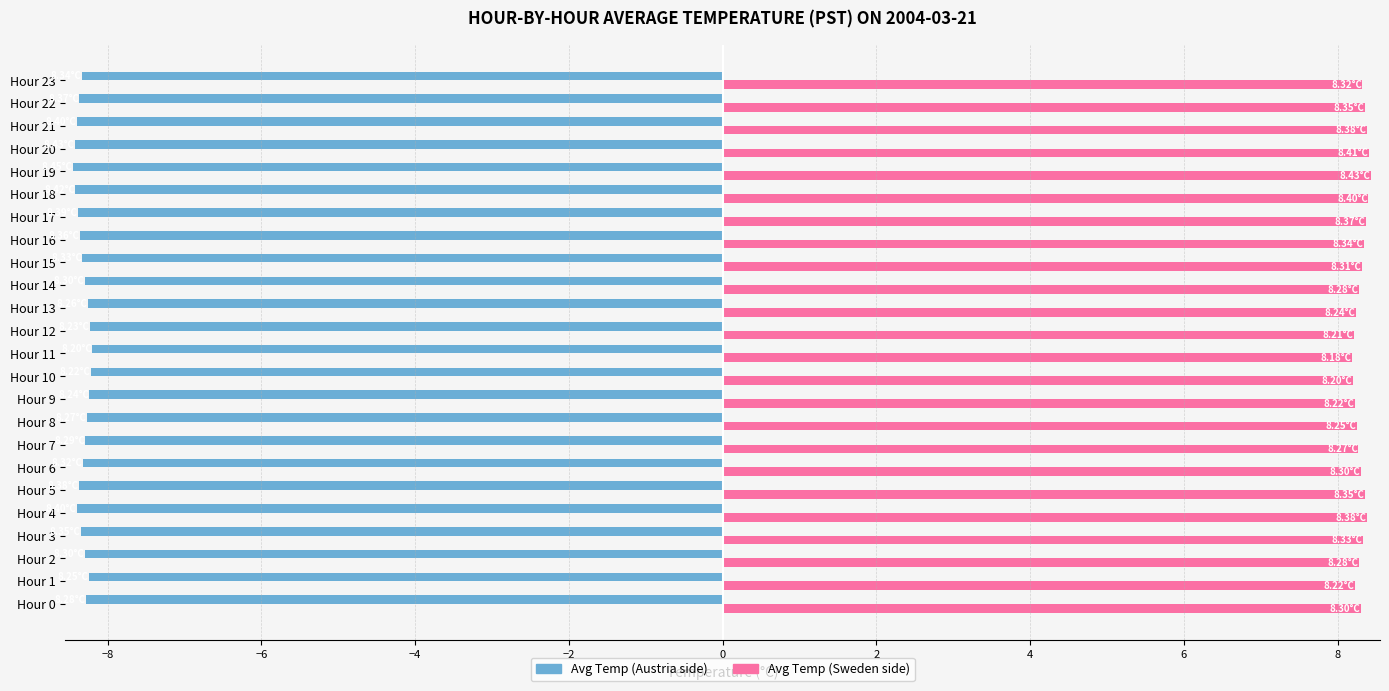

What is the sum of all Avg Temp (Sweden side) values?

199.3